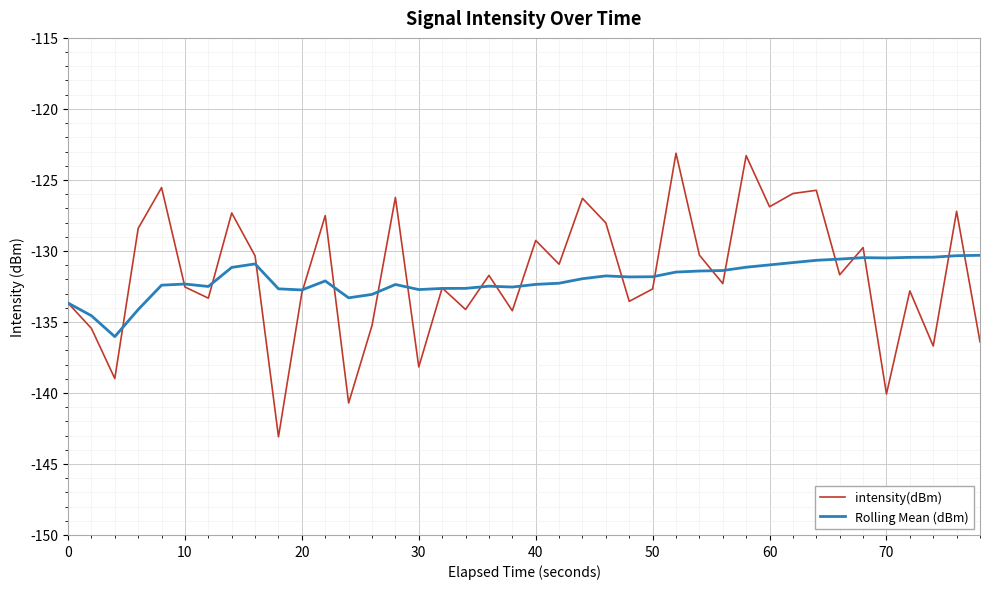

What is the smallest value displayed?

-143.1